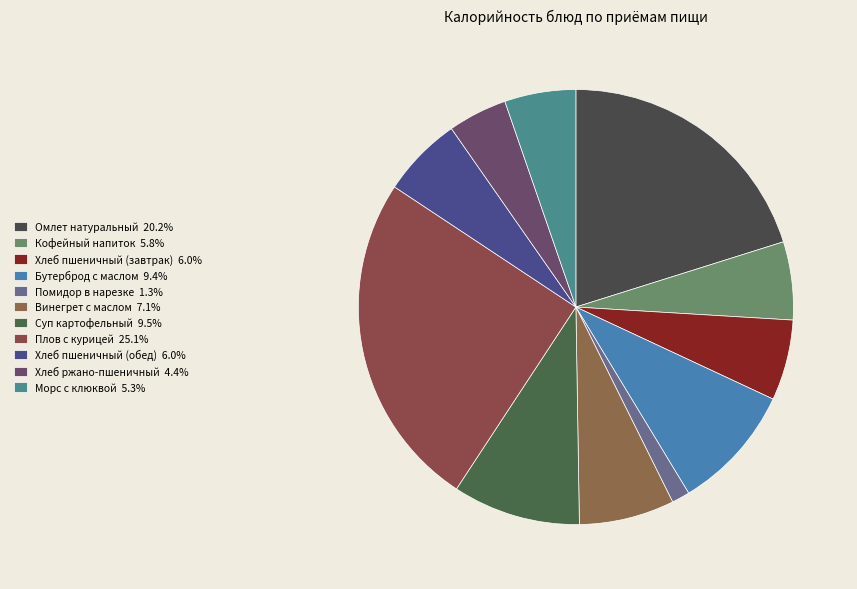

Is it true that Бутерброд с маслом is 9% of the pie?

True